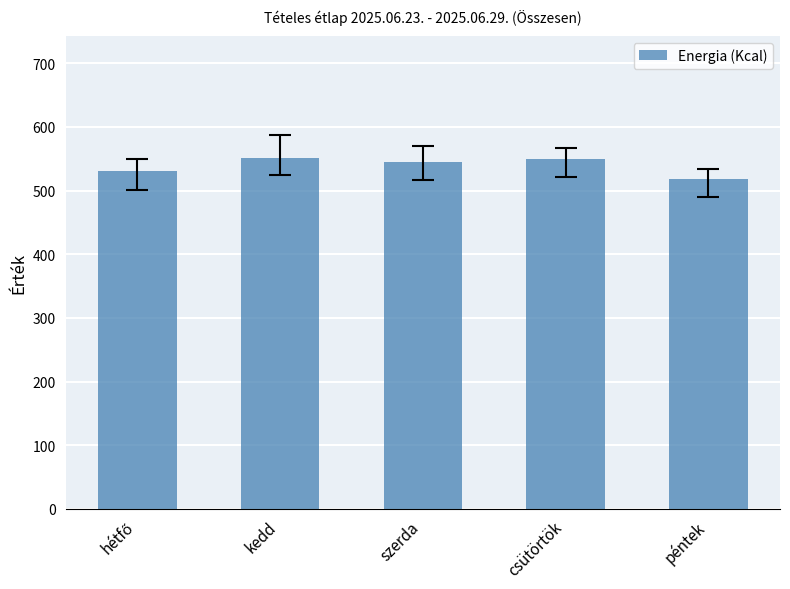

Count the number of data series in this chart.

1